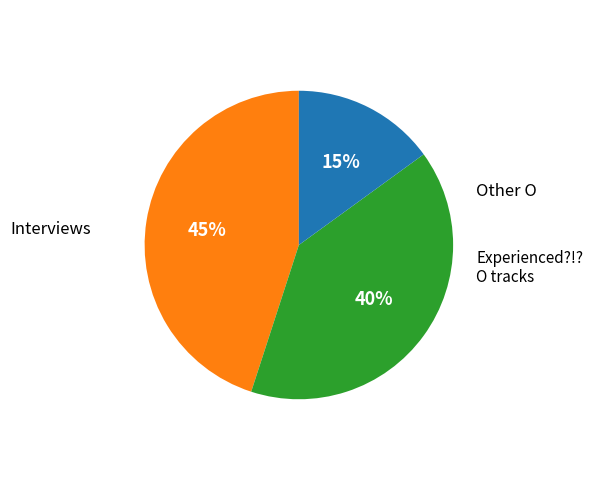

To the nearest percent, what is the average slice percentage?

33%